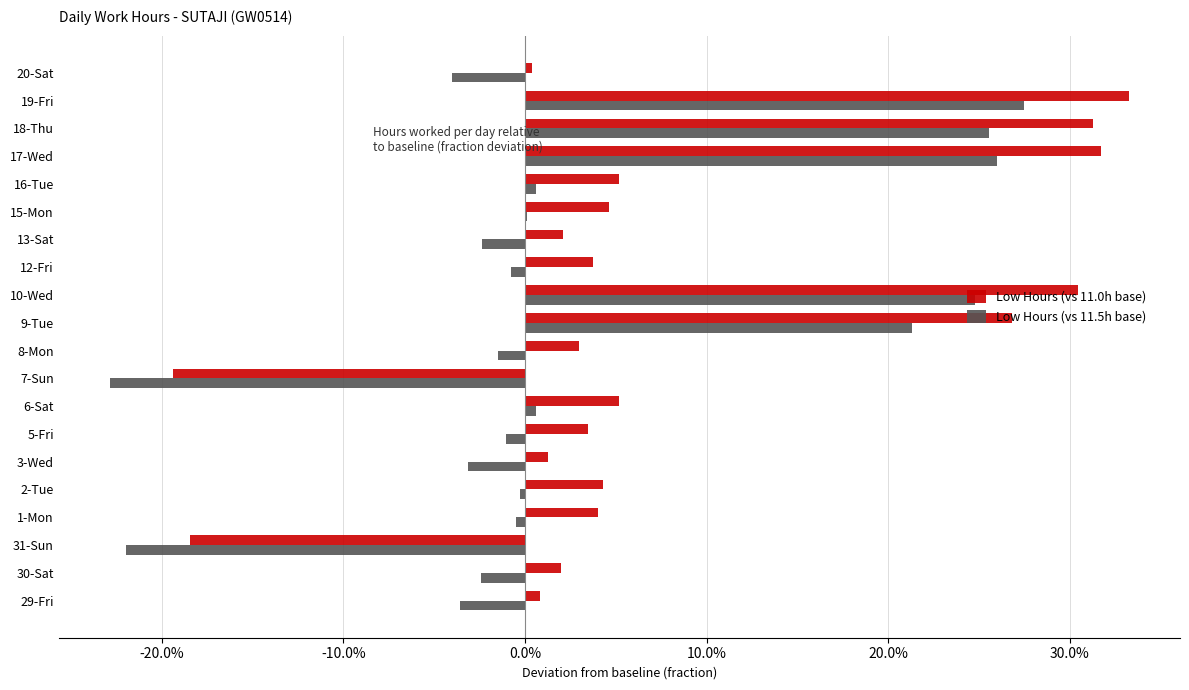

Which series has the widest spread of values?

Low Hours (vs 11.0h base)